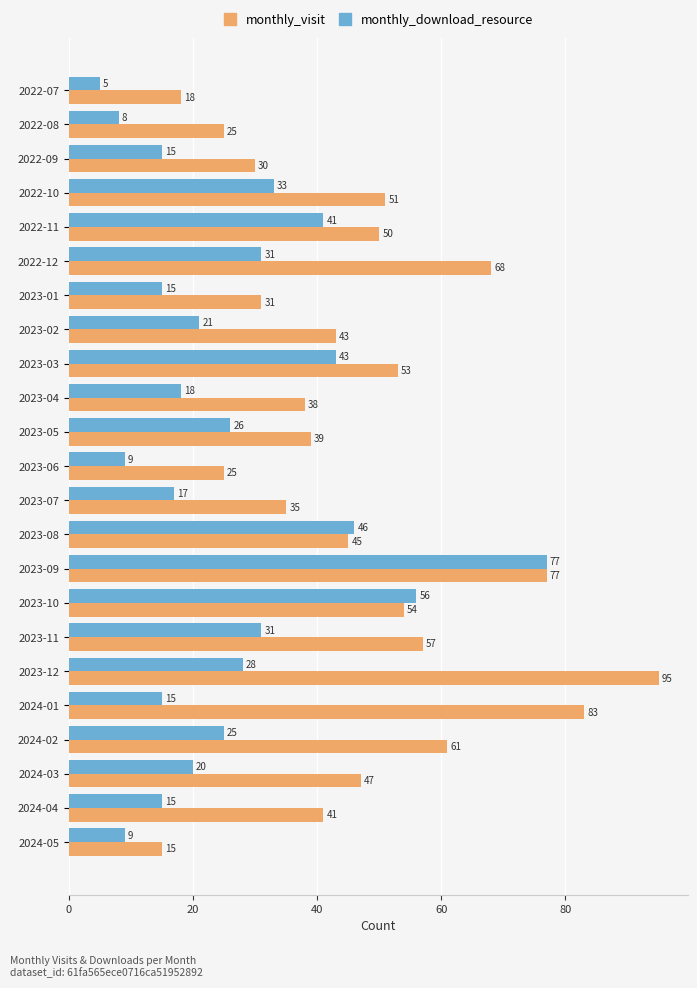

True or false: monthly_download_resource has a value of 31 at 2023-11.

True